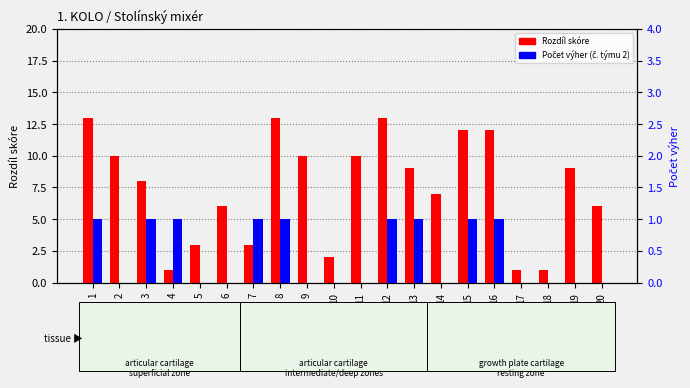

Reading left to right, transcribe all the data shown in this chart.

Rozdíl skóre: 13	10	8	1	3	6	3	13	10	2	10	13	9	7	12	12	1	1	9	6
Počet výher (č. týmu 2): 1	0	1	1	0	0	1	1	0	0	0	1	1	0	1	1	0	0	0	0